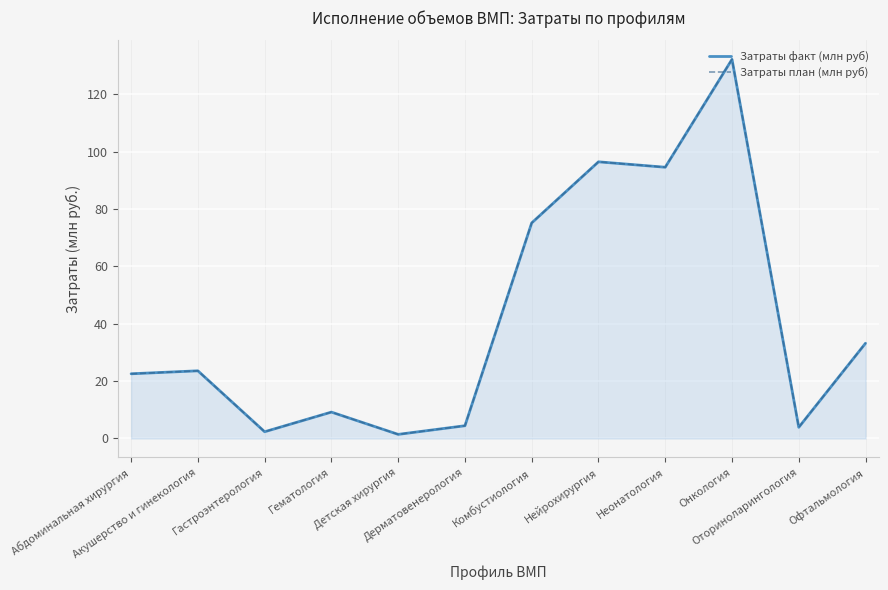

What is the sum of the Затраты план (млн руб) values at Оториноларингология and Неонатология?

98.4